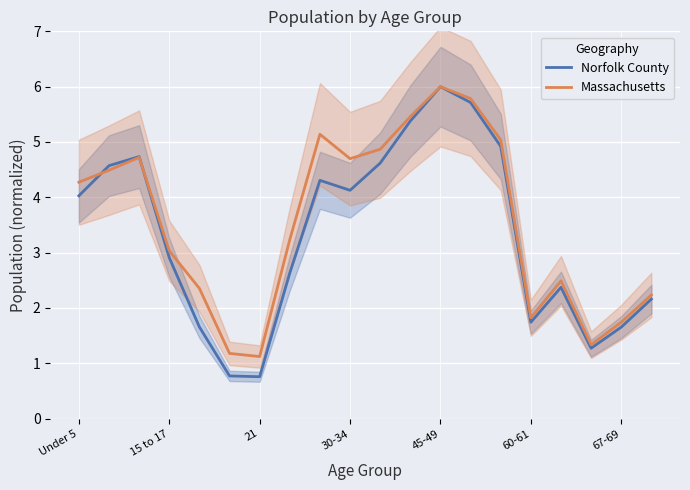

What is the difference between the maximum and minimum values in the Massachusetts series?

4.9